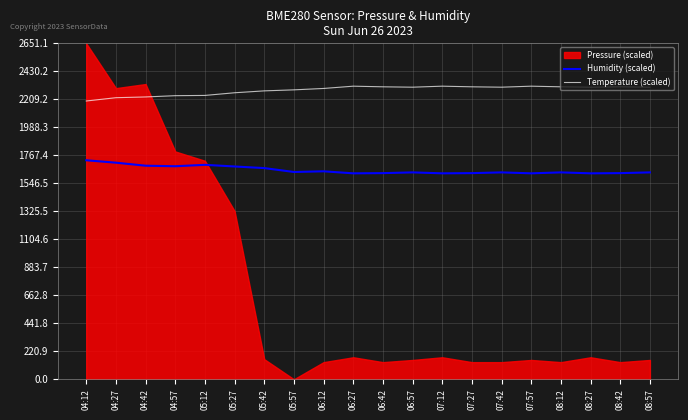

What is the difference between the maximum and minimum values in the Humidity (scaled) series?

103.1